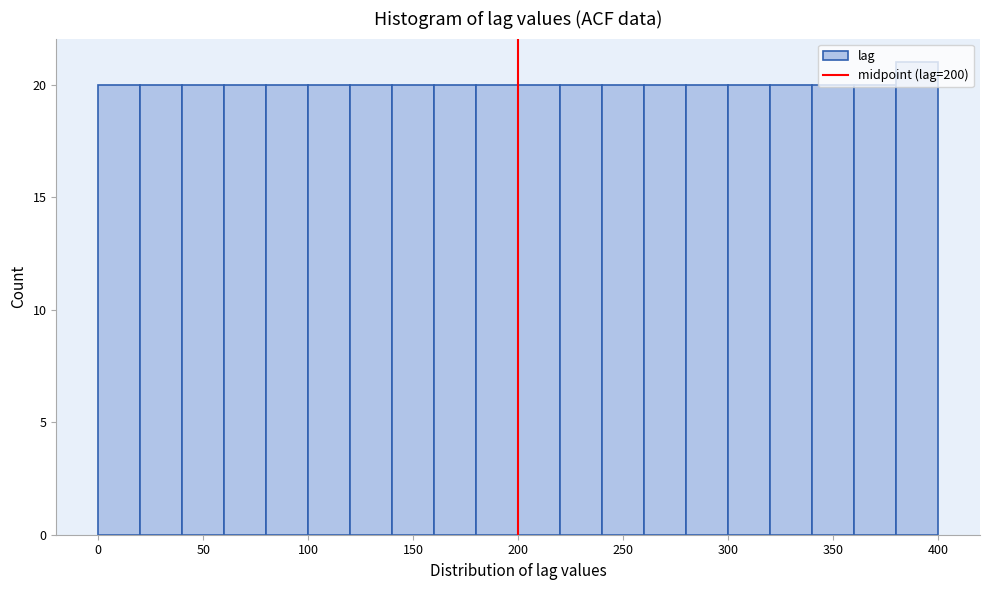

What is the height of the bar covering 180 to 200 on the x-axis? The values are not printed on the chart, so give them approximately, as read against the axis.

20